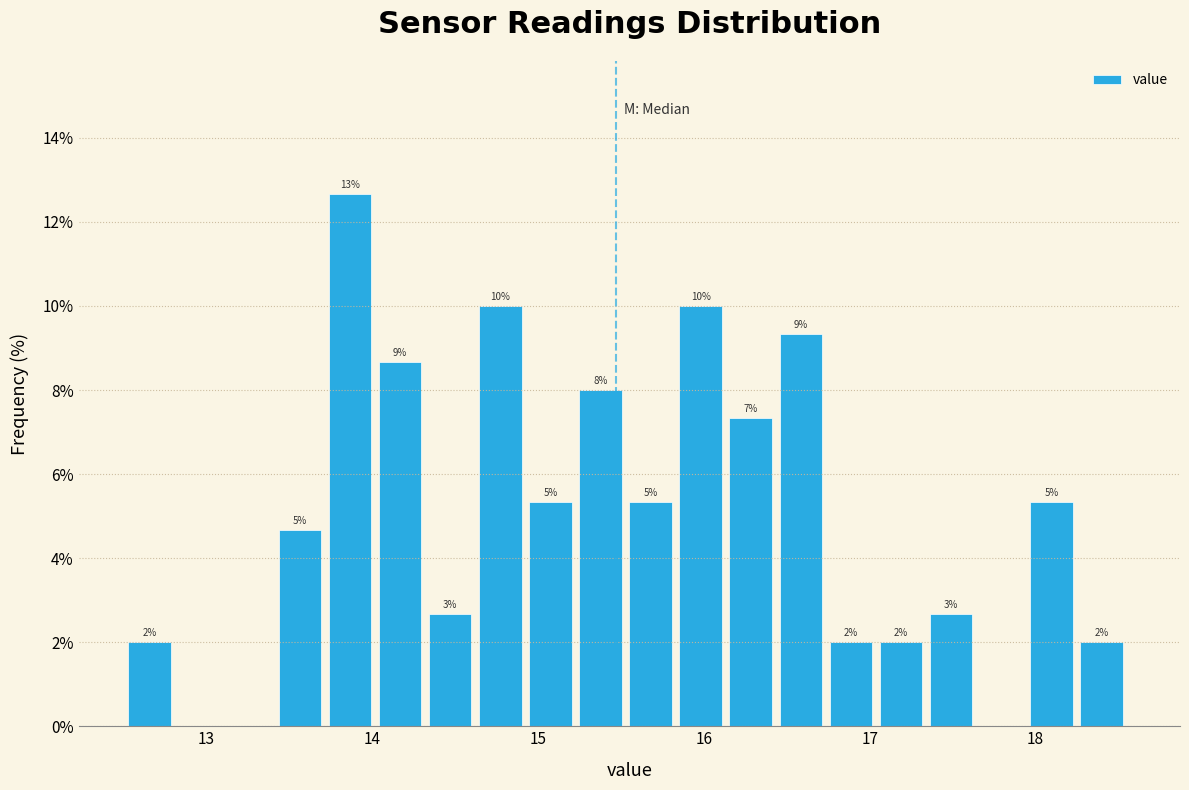

Around what value on the x-axis is the tallest bar? Give the approximate position of its centre, as read against the axis.

13.9